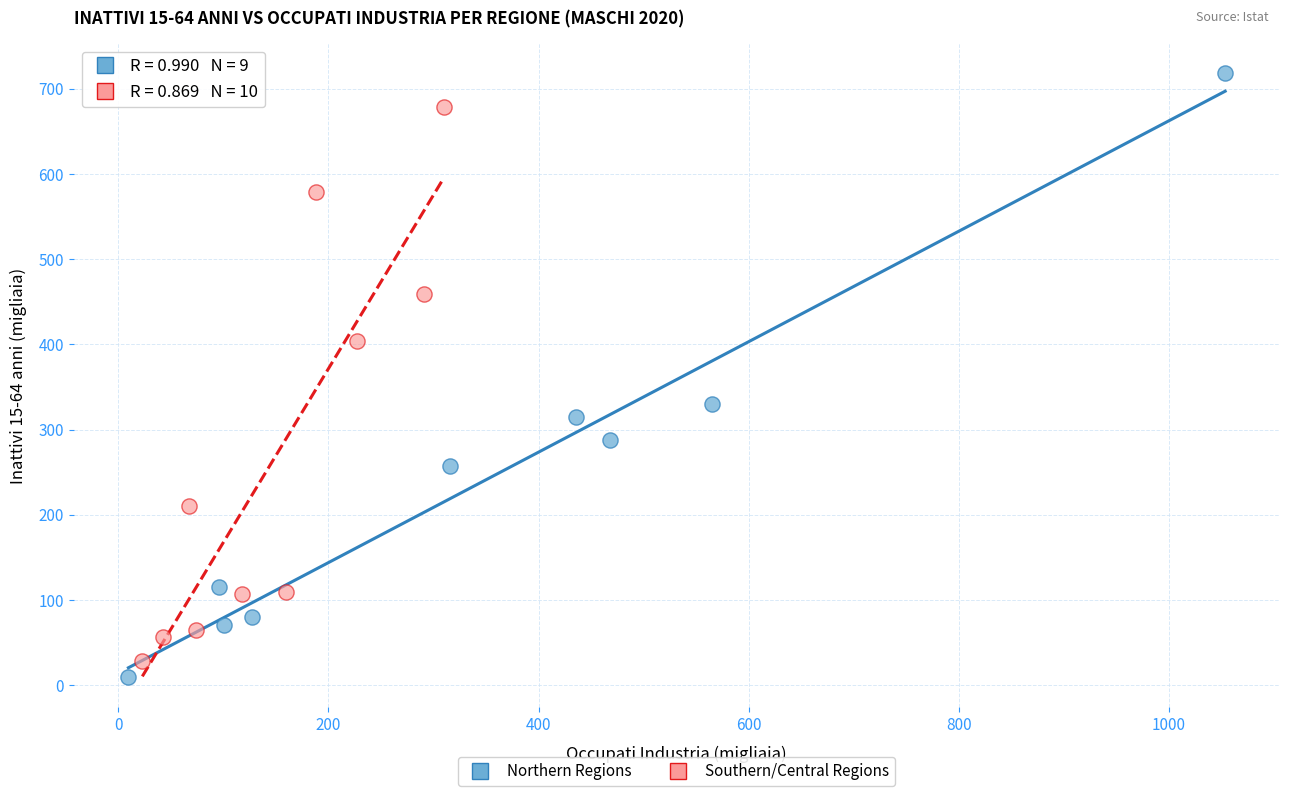

Which series has the widest spread of Y values?

Northern Regions